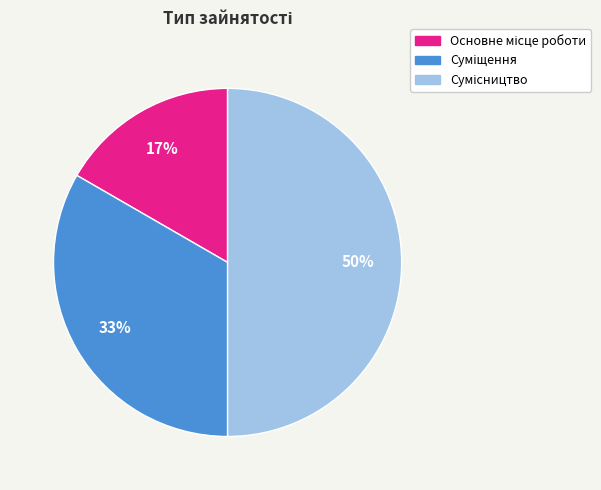

To the nearest percent, what is the average slice percentage?

33%